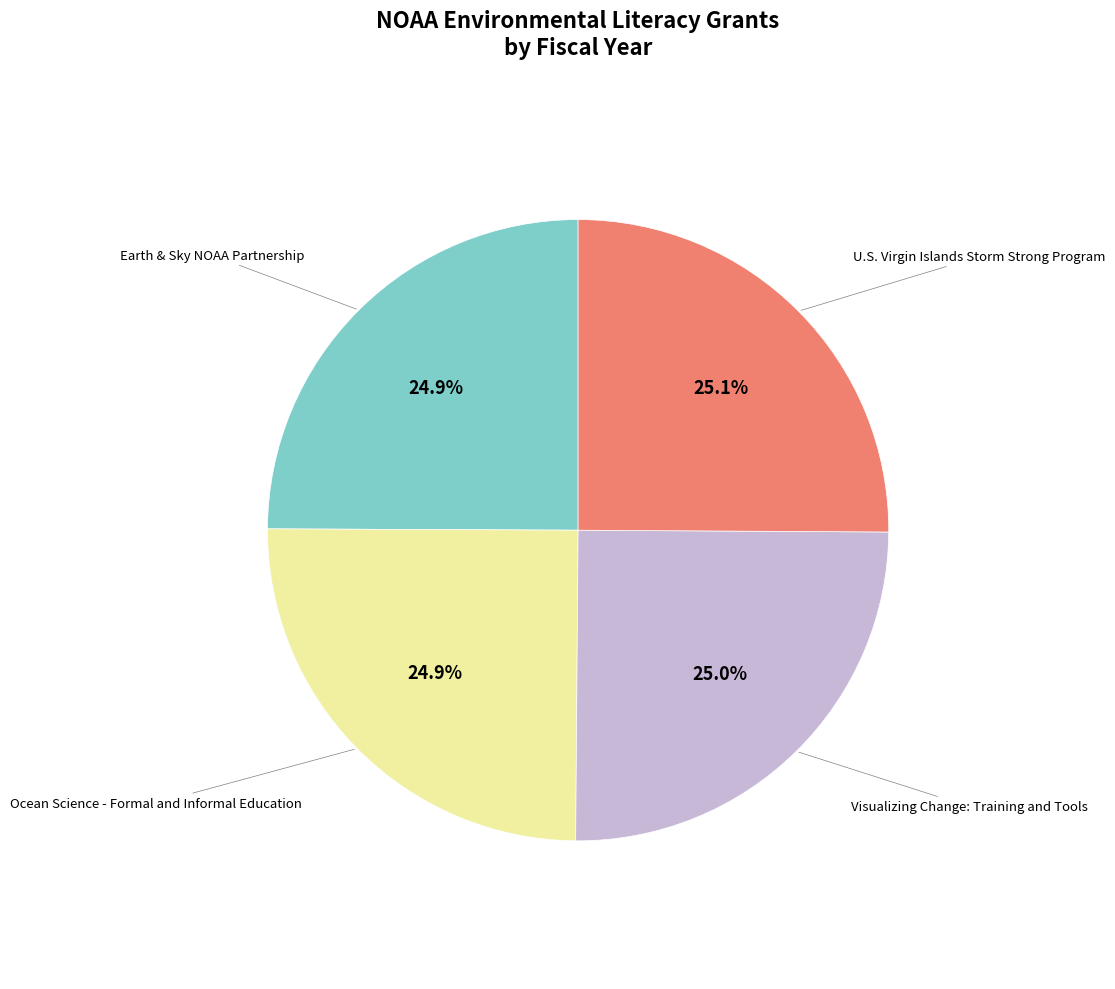

How many segments does this pie chart have?

4